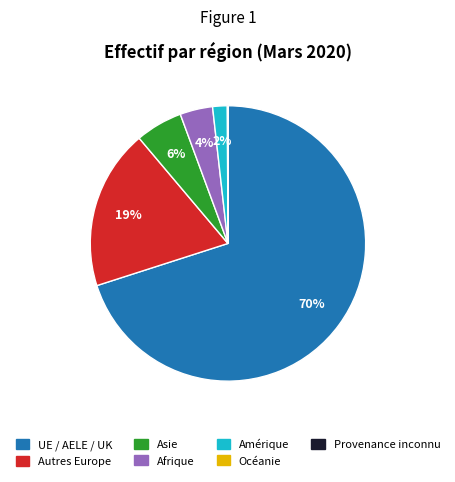

To the nearest percent, what is the average slice percentage?

14%